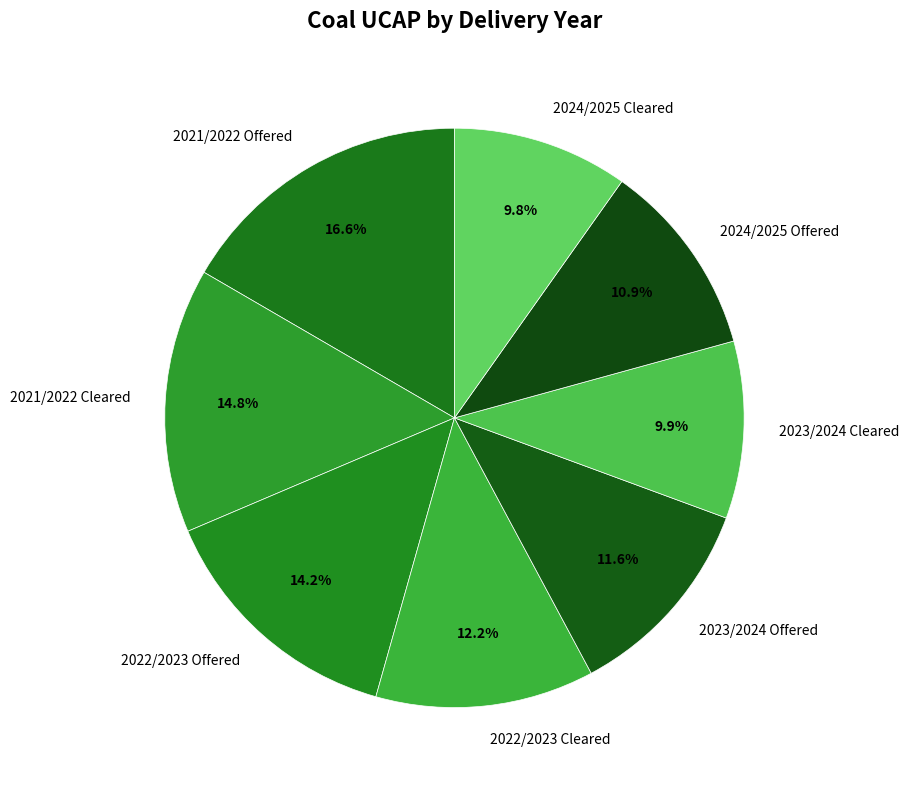

Is it true that 2024/2025 Cleared is 10% of the pie?

True